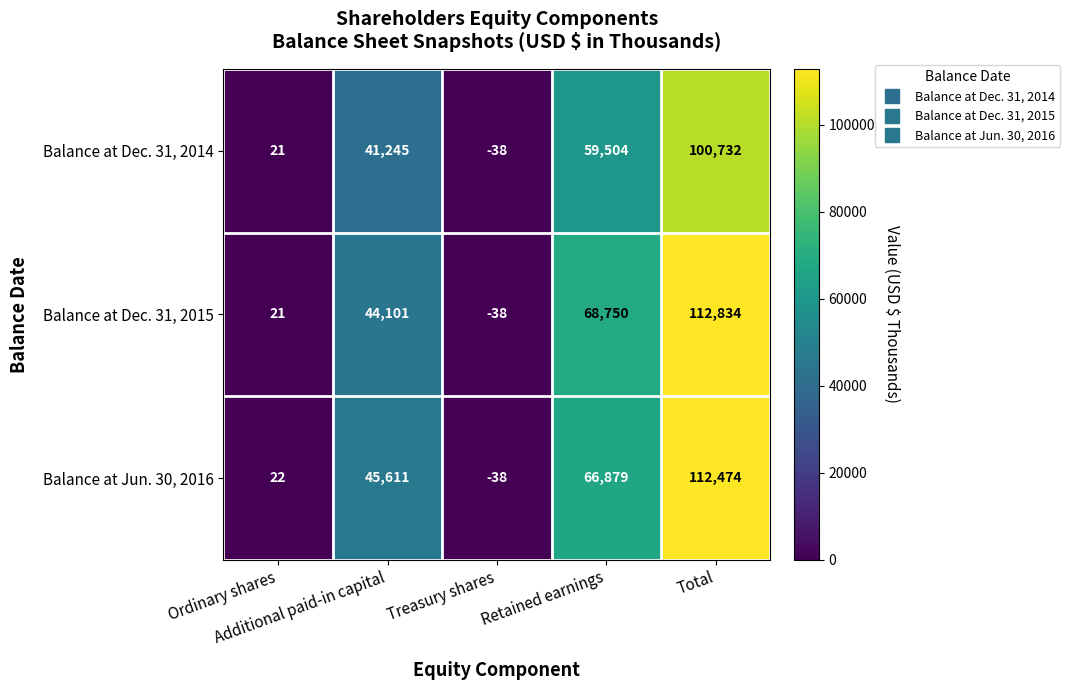

How many negative values does the Balance at Dec. 31, 2015 series have?

1